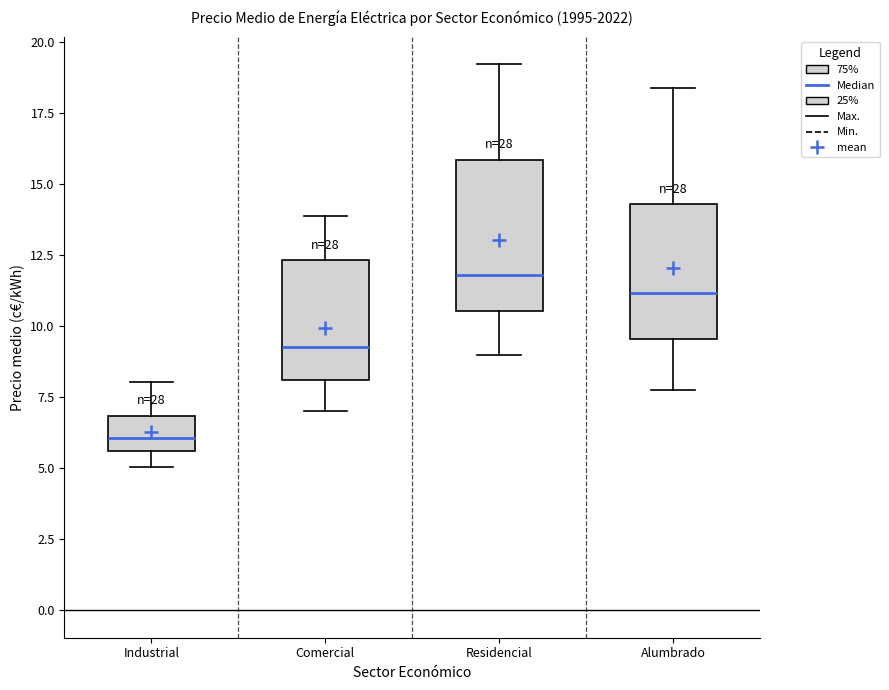

Reading left to right, transcribe this box plot: for each box, give where its median line is, the range the box spans, and where its two whiskers end, as read against the y-axis. The values are not printed on the chart, so give them approximately, as read against the axis.

Industrial: median 6.0, box 5.5 to 7.0, whiskers 5.0 to 8.0
Comercial: median 9.5, box 8.0 to 12.5, whiskers 7.0 to 14.0
Residencial: median 12.0, box 10.5 to 16.0, whiskers 9.0 to 19.0
Alumbrado: median 11.0, box 9.5 to 14.5, whiskers 8.0 to 18.5